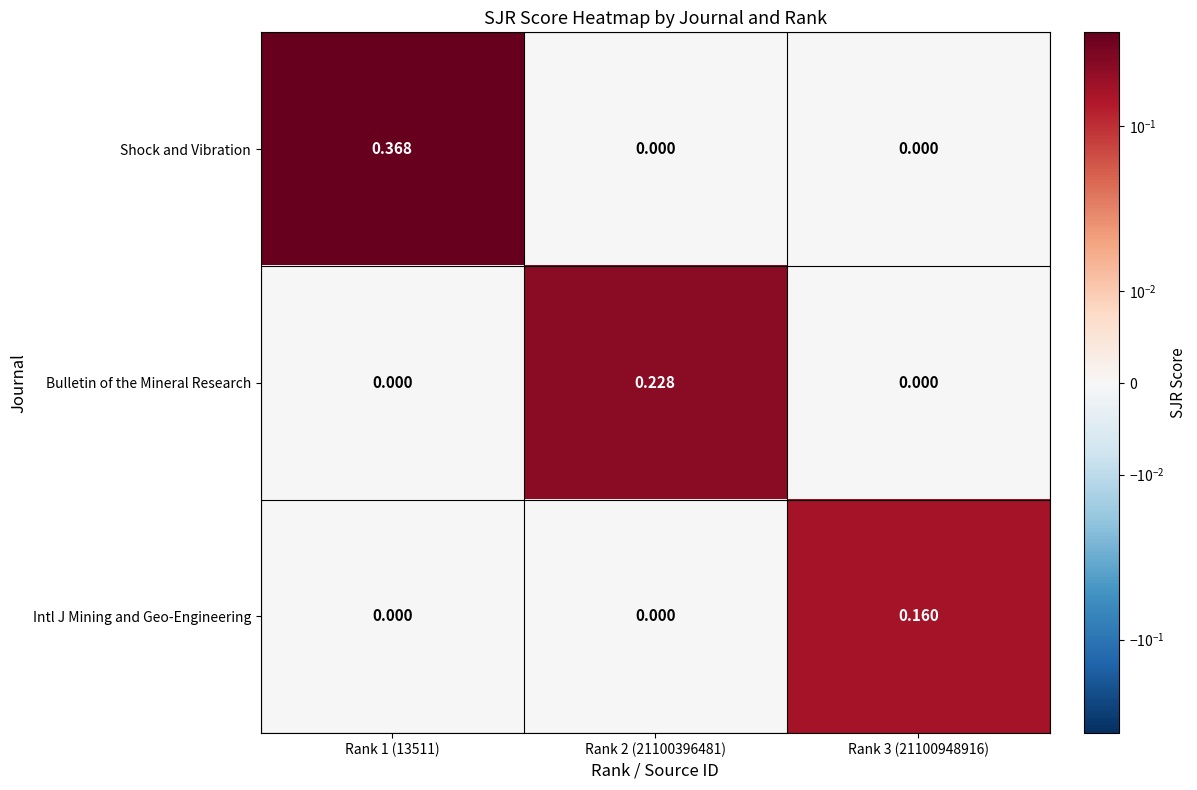

How many distinct data groups are displayed?

3